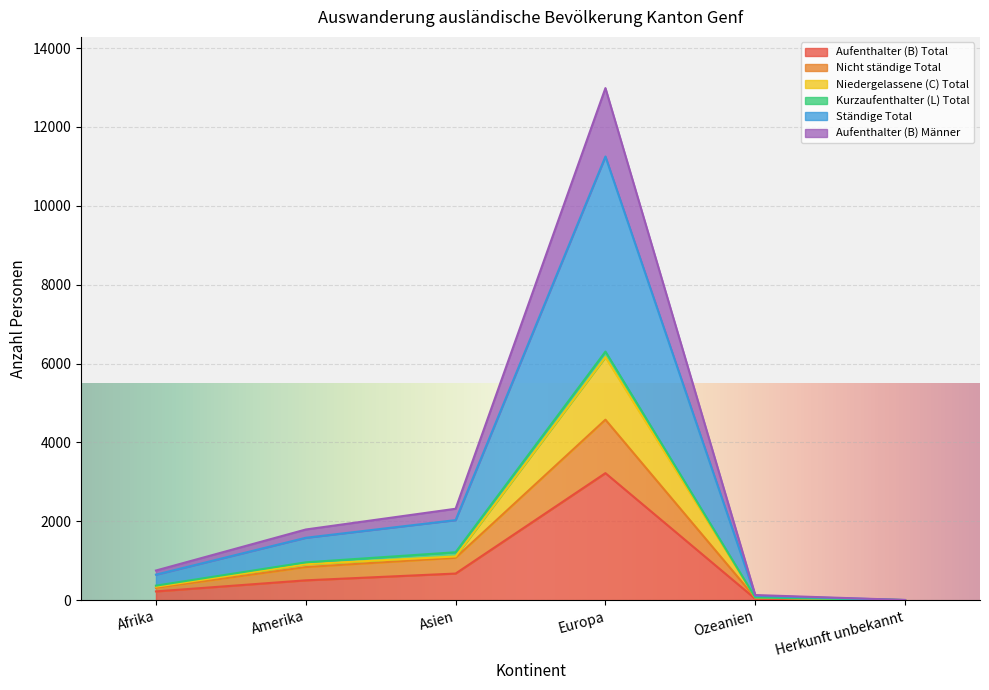

What is the difference between the highest and lowest values at Europa?

9764